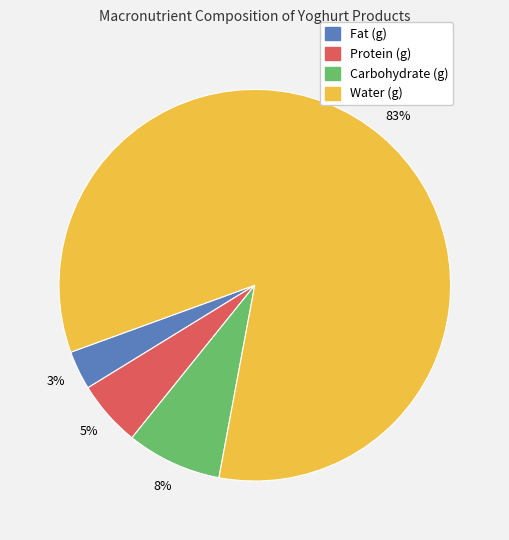

Count the number of slices in the pie.

4